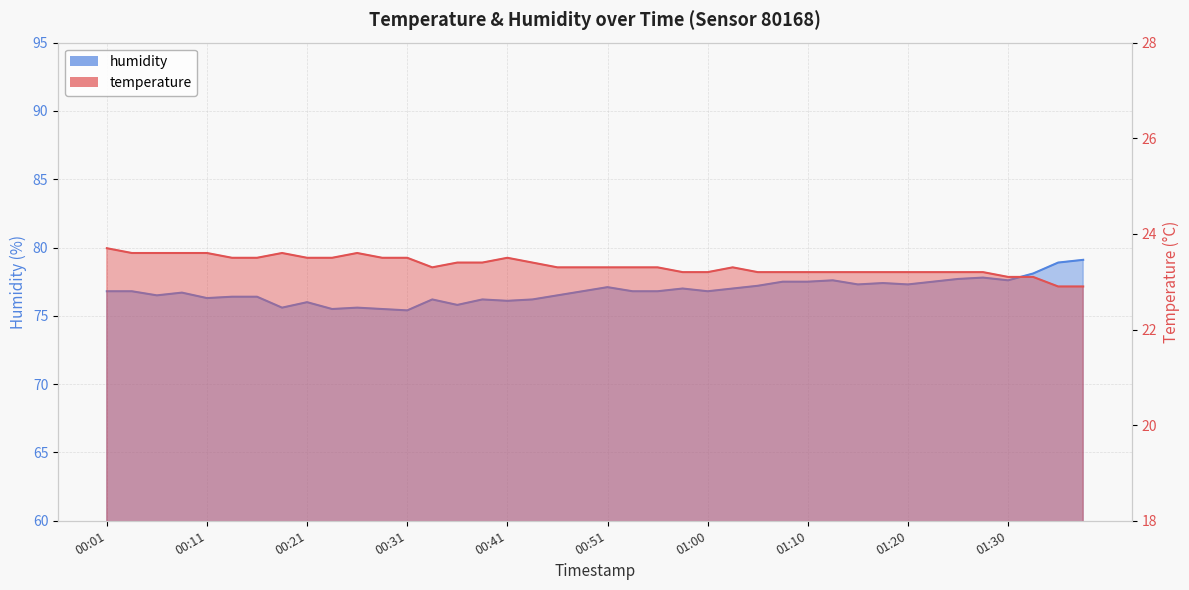

What is the value of the temperature point at the 13th from the left?

23.5